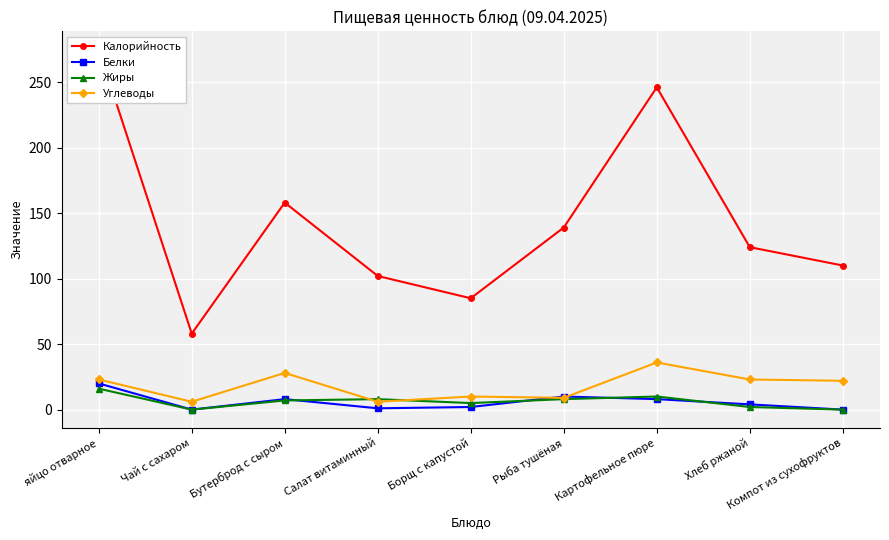

True or false: Белки has a value of 8 at Картофельное пюре.

True